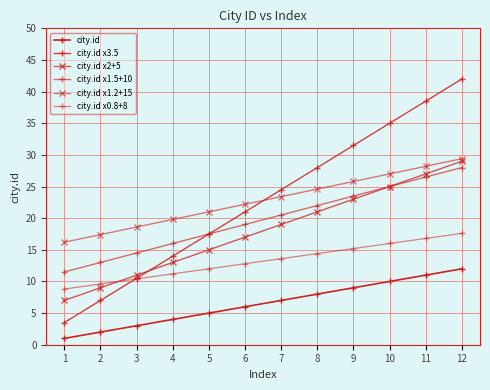

True or false: city.id x2+5 has a value of 7.0 at 11.

False